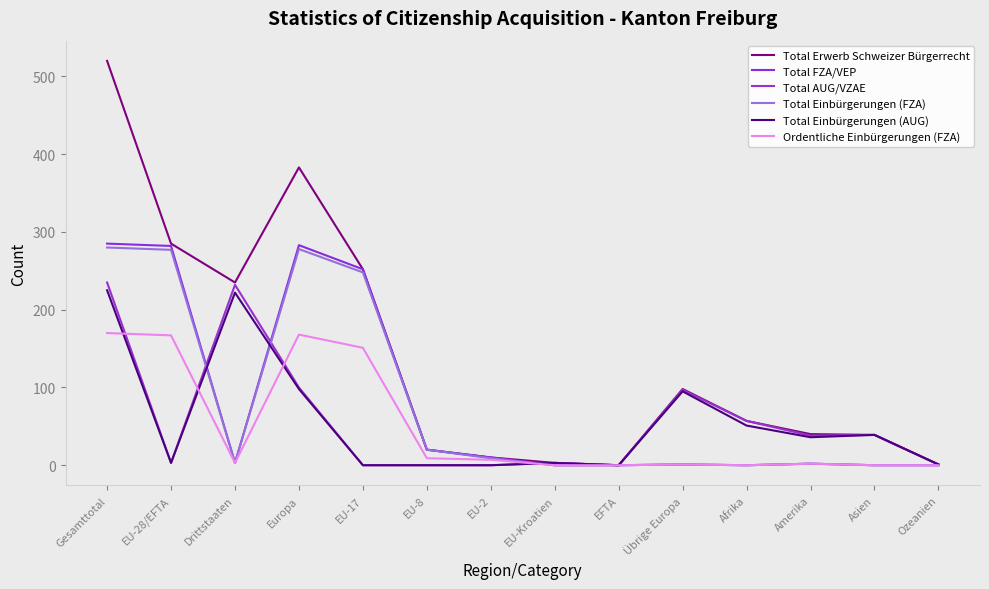

Rank the categories by Total Einbürgerungen (FZA) value from lowest to highest.

EU-Kroatien, EFTA, Afrika, Asien, Ozeanien, Übrige Europa, Amerika, Drittstaaten, EU-2, EU-8, EU-17, EU-28/EFTA, Europa, Gesamttotal